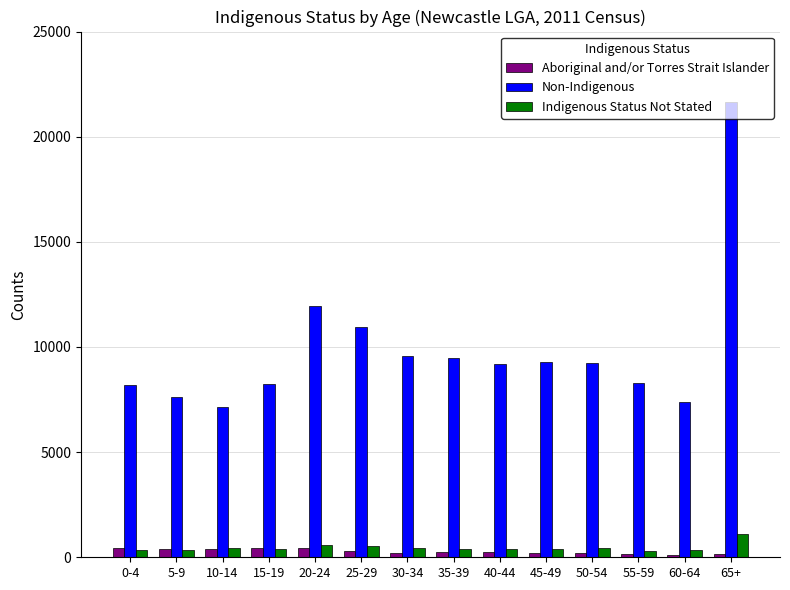

List the series in order of their peak value, lowest first.

Aboriginal and/or Torres Strait Islander, Indigenous Status Not Stated, Non-Indigenous